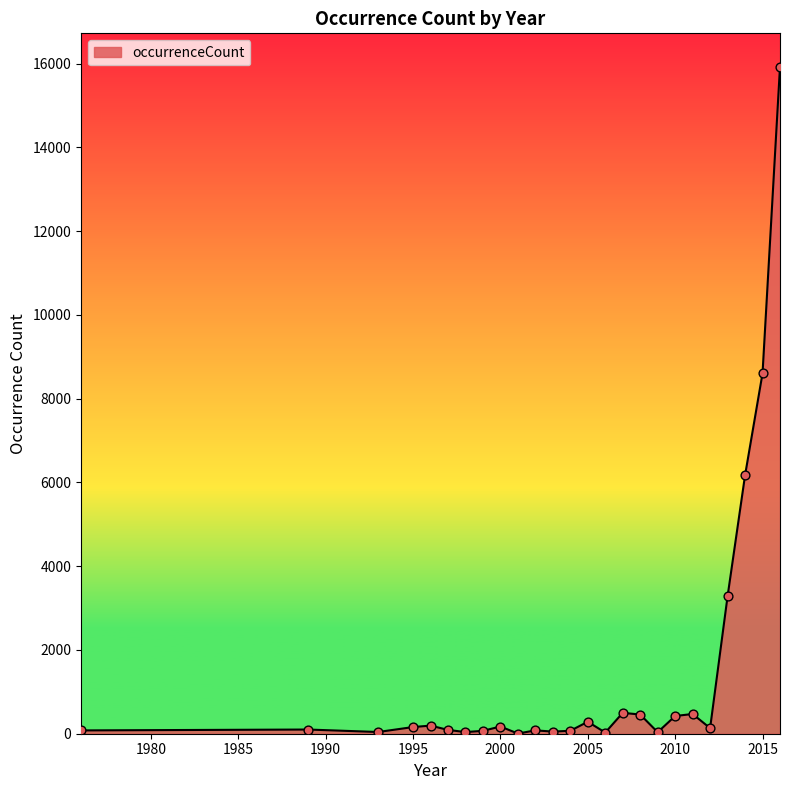

What is the difference between the maximum and minimum values?

15924